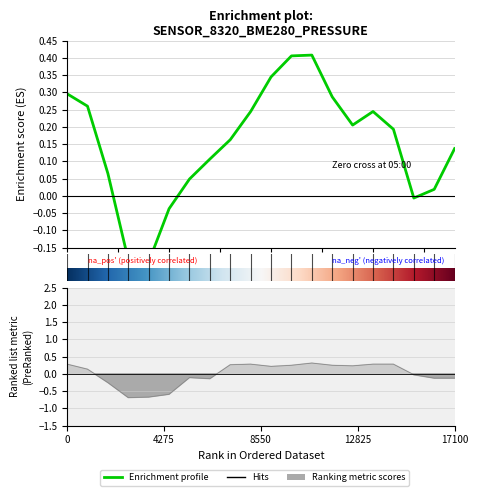

How many interior local valleys does the temperature series have?

4